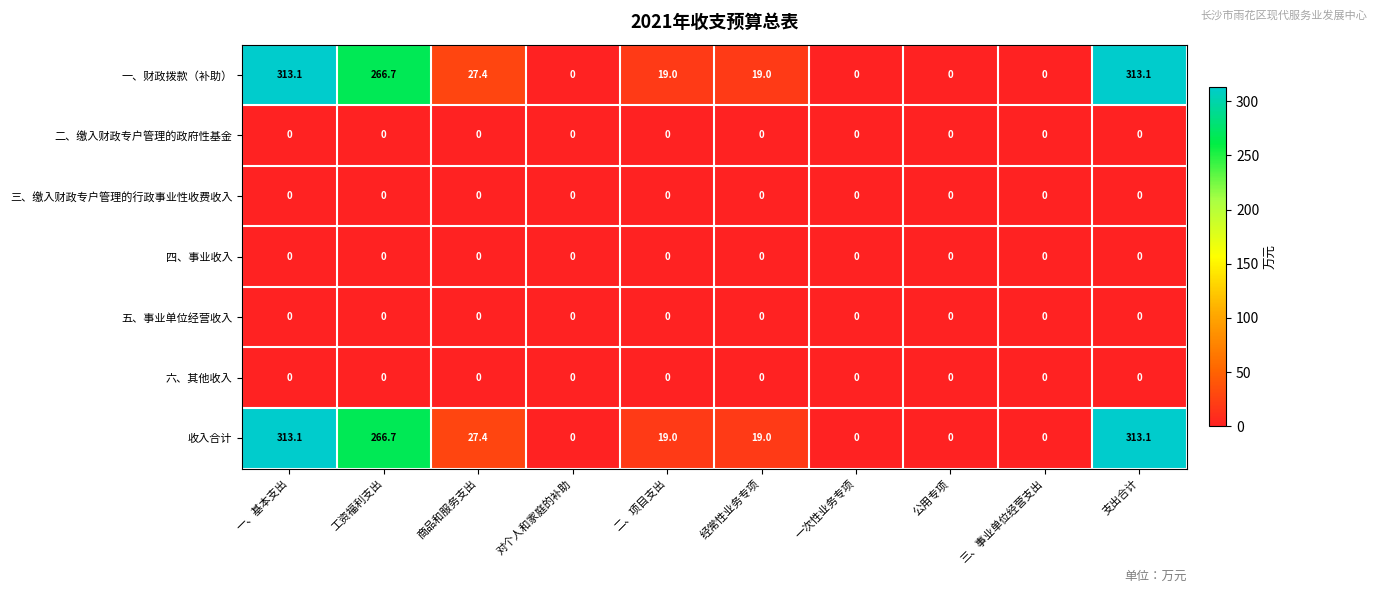

What is the greatest value displayed?

313.1